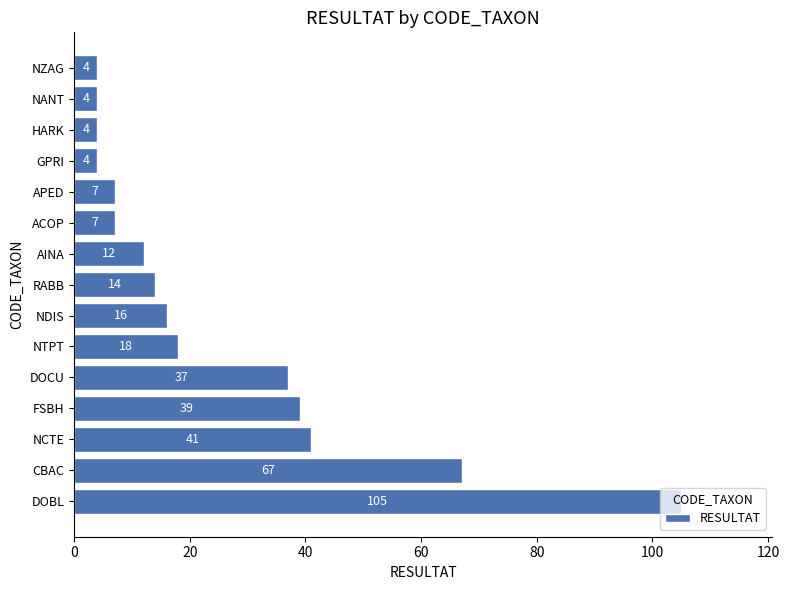

Which has a higher value, FSBH or DOCU?

FSBH